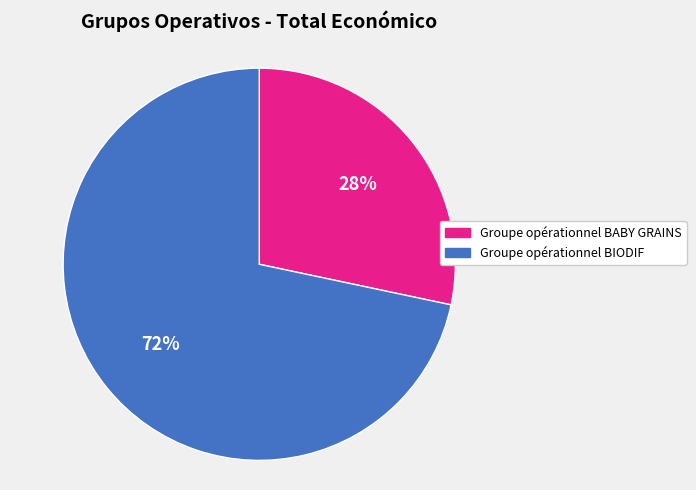

To the nearest percent, what portion does Groupe opérationnel BABY GRAINS represent?

28%